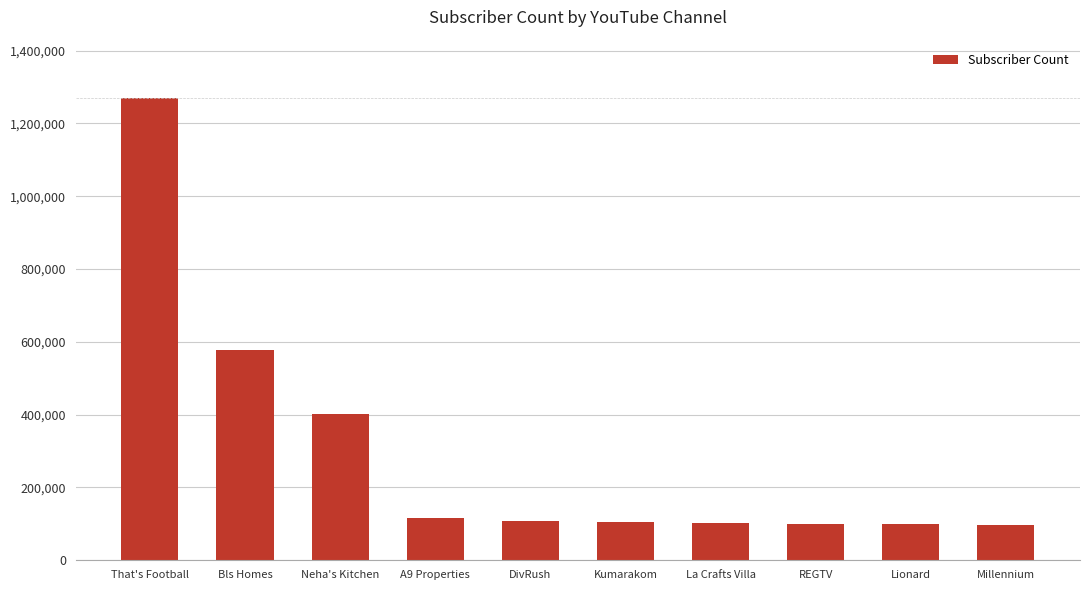

The value at Lionard is 98900. True or false?

True